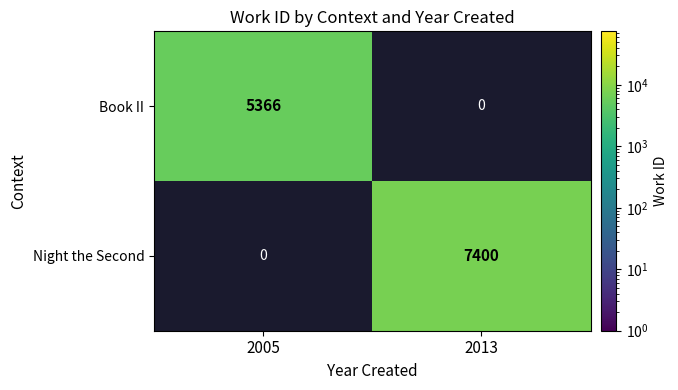

What is the sum of all Night the Second values?

7400